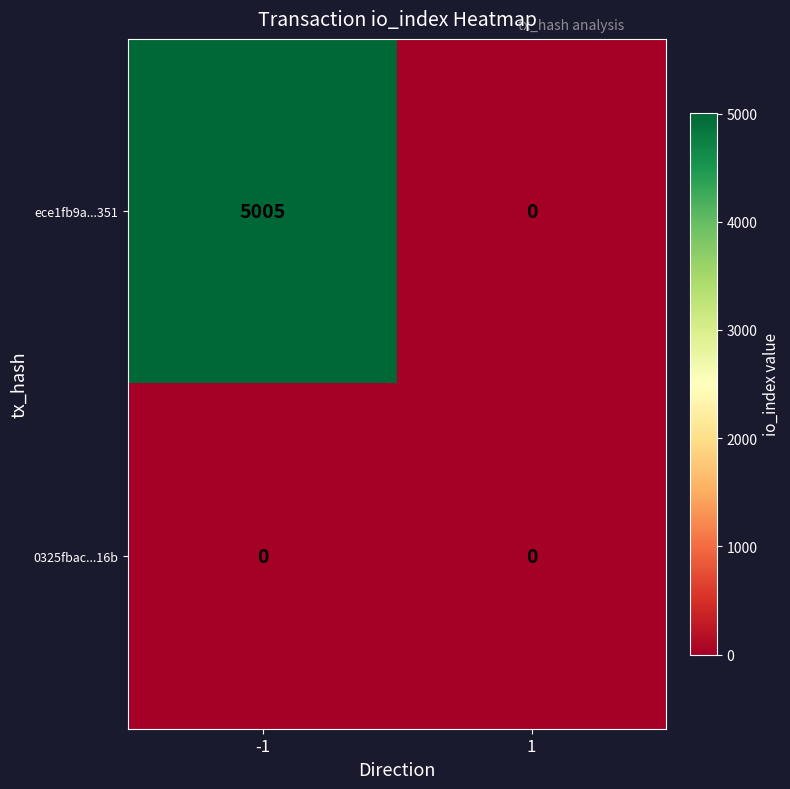

Reading left to right, what are all the values shown in this chart?

ece1fb9a...351: -1=5005	1=0
0325fbac...16b: -1=0	1=0